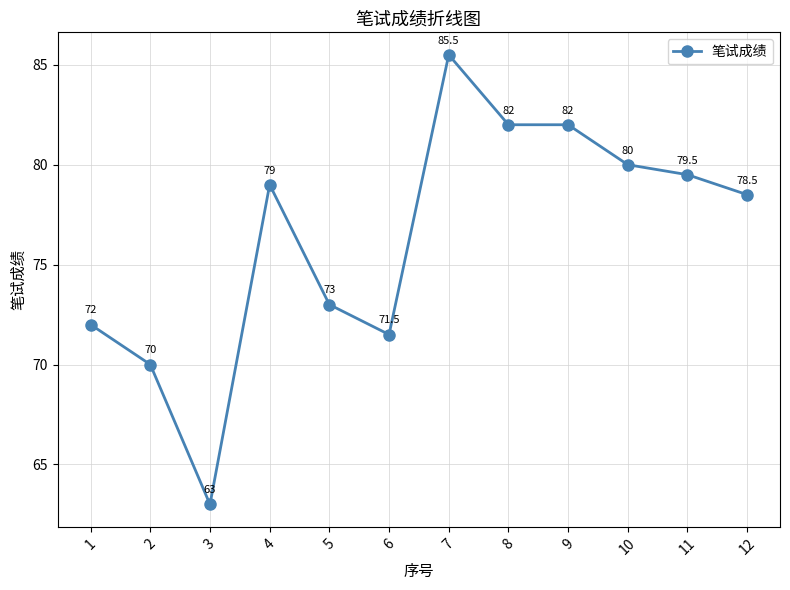

Reading right to left, transcribe all the data shown in this chart.

12=78.5	11=79.5	10=80.0	9=82.0	8=82.0	7=85.5	6=71.5	5=73.0	4=79.0	3=63.0	2=70.0	1=72.0